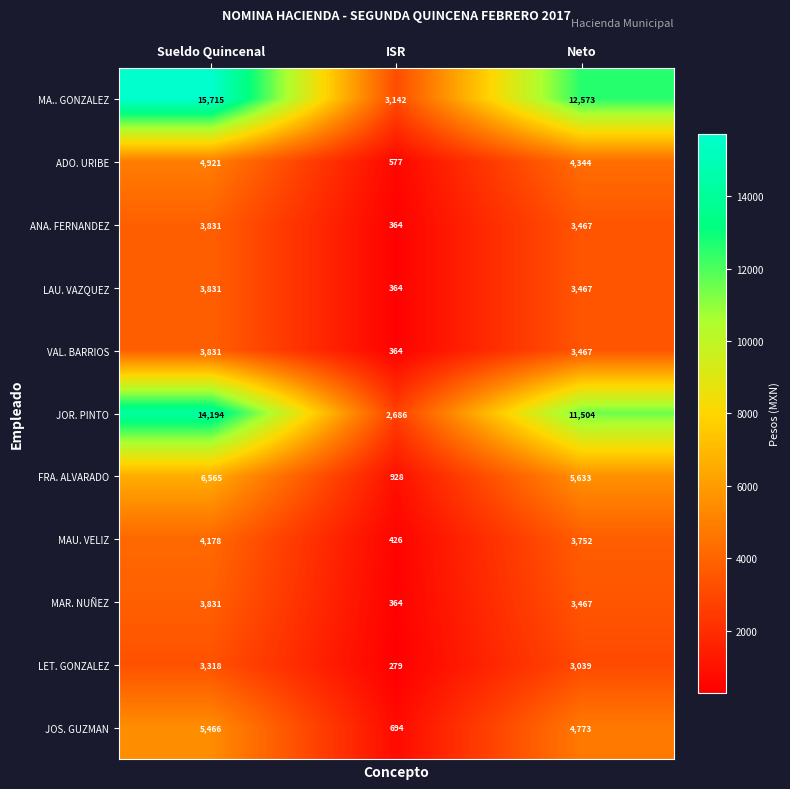

Read the MAU. VELIZ value at Neto.

3752